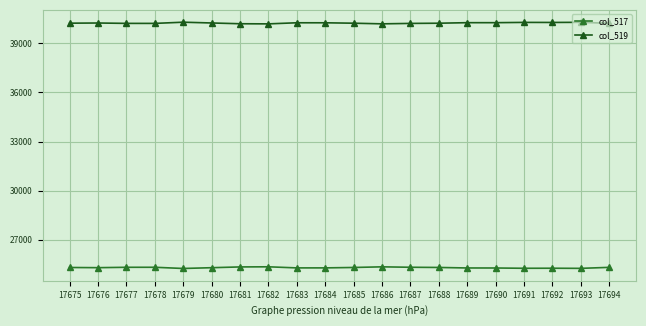

At which label is col_519 closest to 40237?

17676